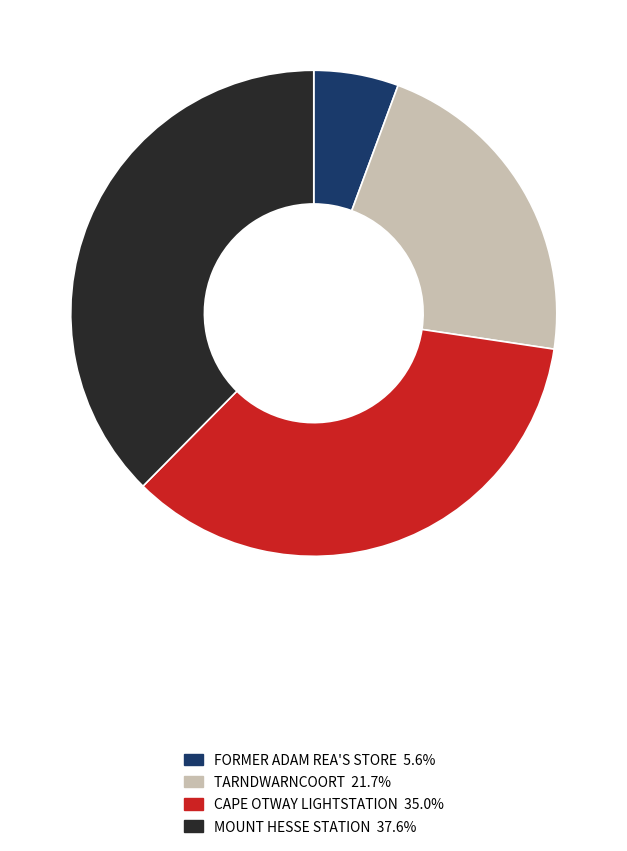

Which category has the smallest portion of the pie?

FORMER ADAM REA'S STORE